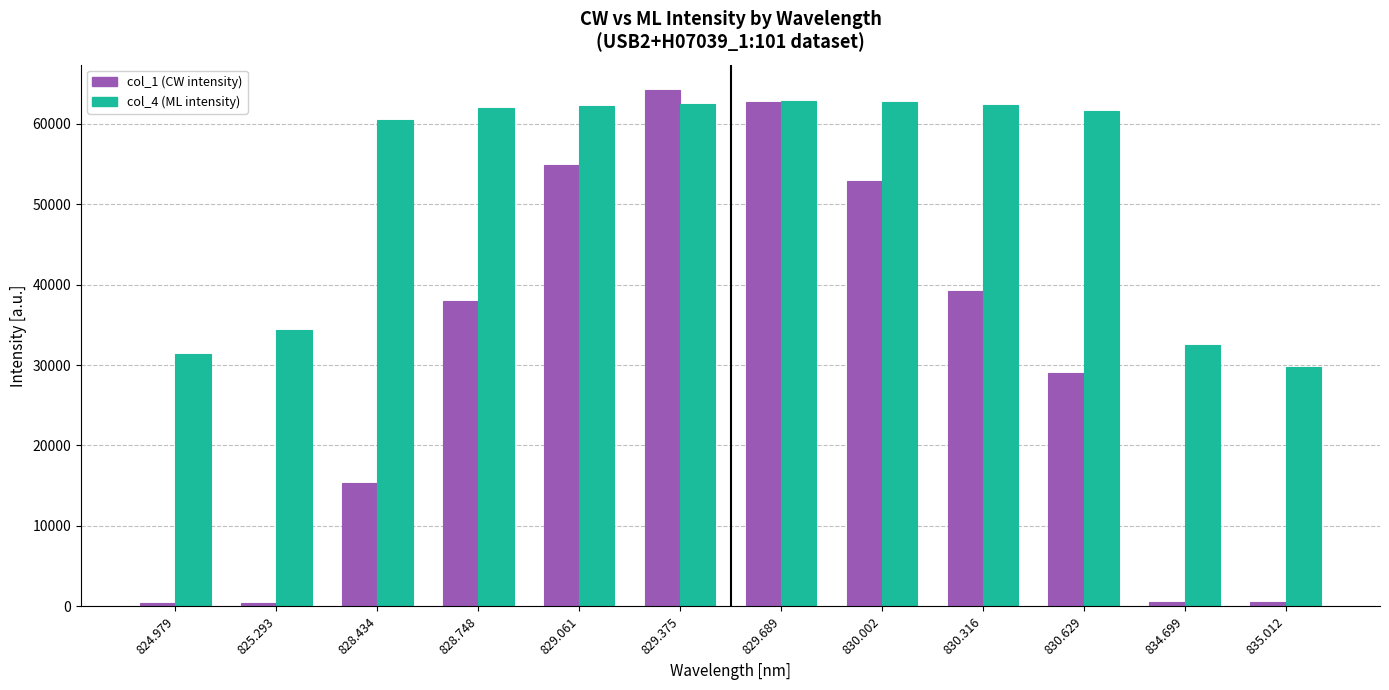

List the series in order of their peak value, lowest first.

col_4 (ML intensity), col_1 (CW intensity)